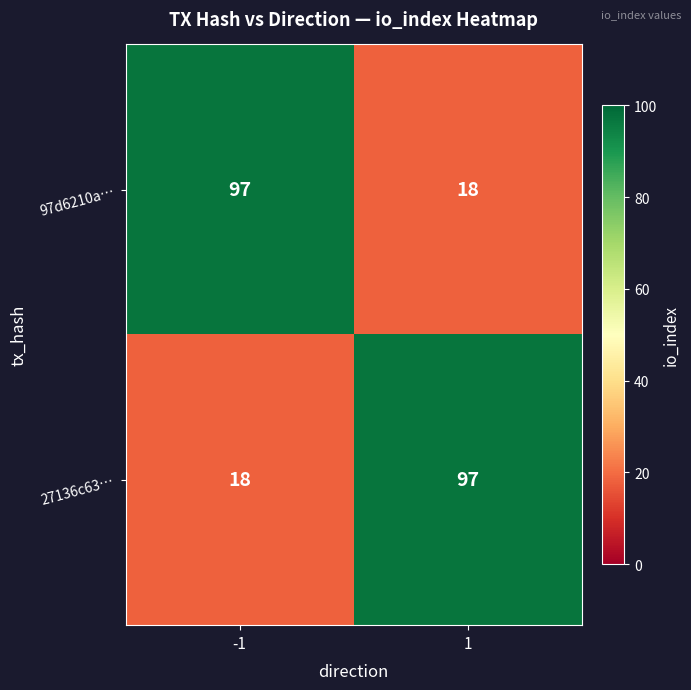

Is it true that 97d6210a… equals 160 at -1?

False